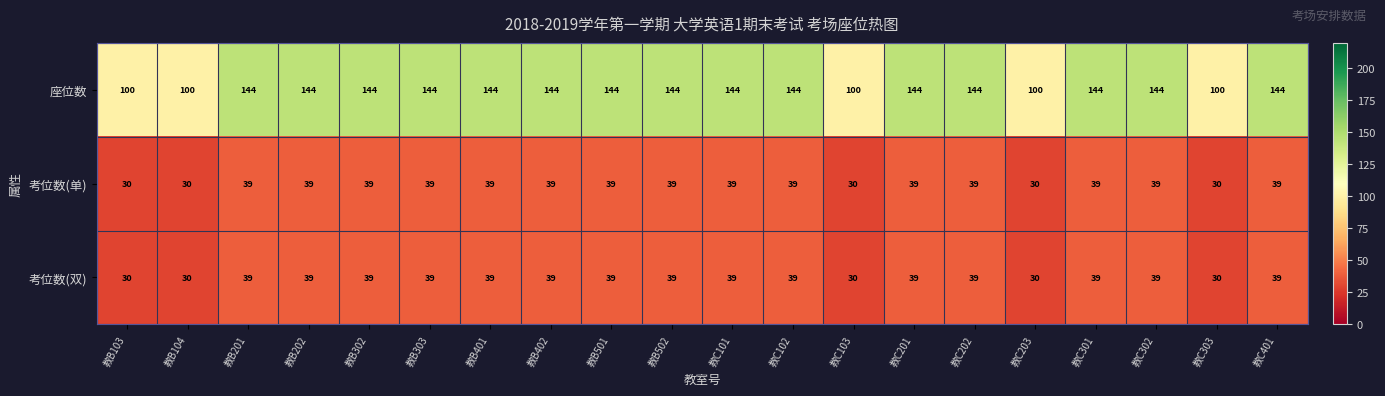

What is the greatest value displayed?

144